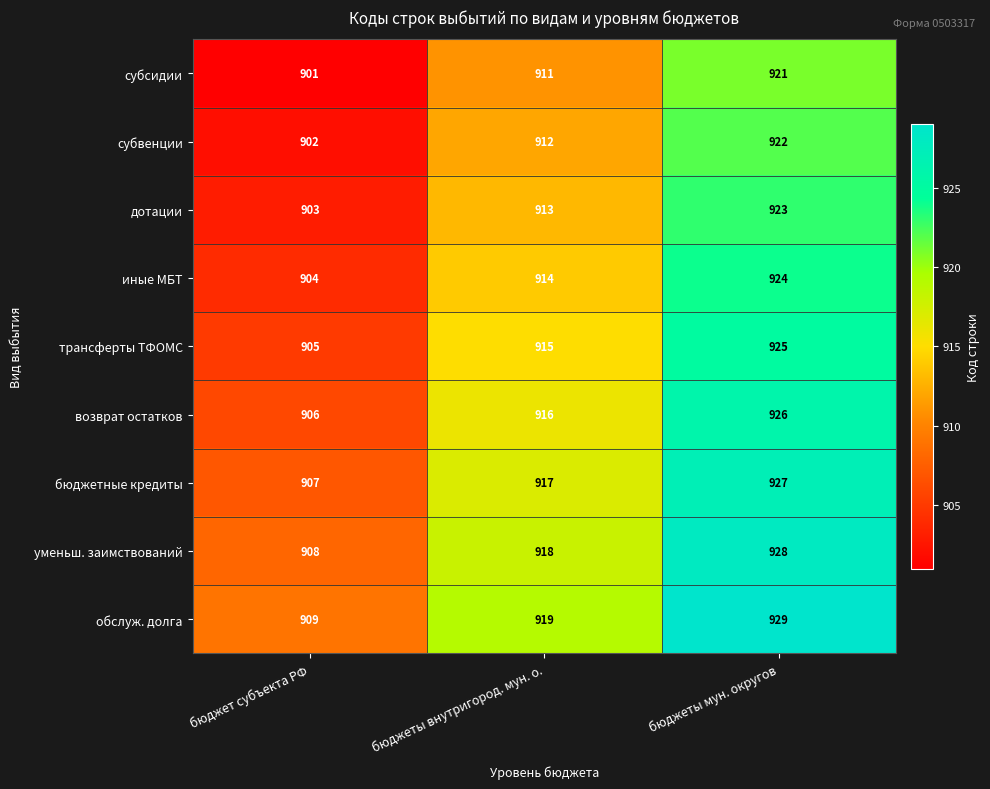

List the series in order of their peak value, lowest first.

субсидии, субвенции, дотации, иные МБТ, трансферты ТФОМС, возврат остатков, бюджетные кредиты, уменьш. заимствований, обслуж. долга